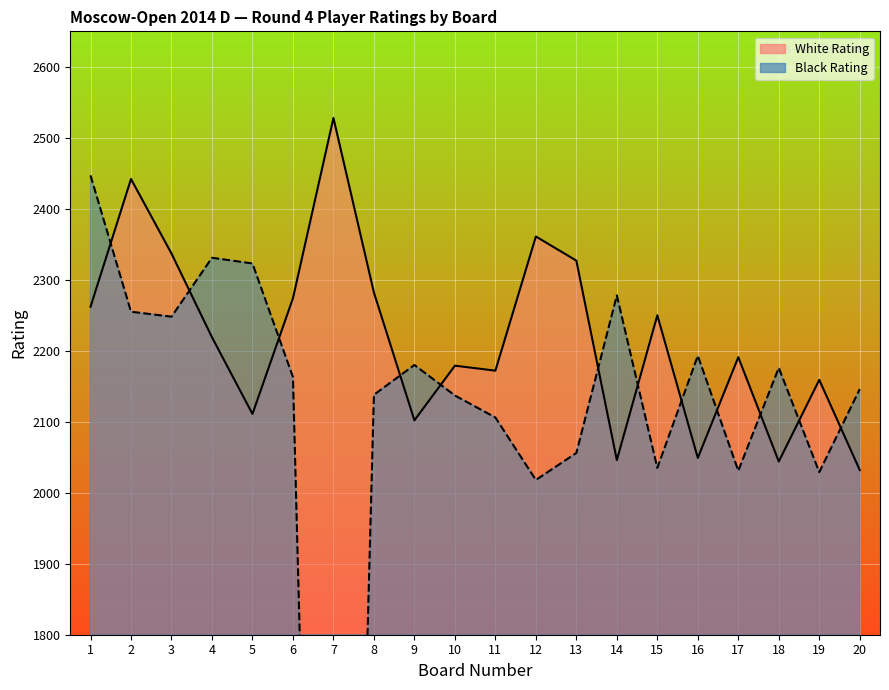

What is the maximum value for White Rating?

2528